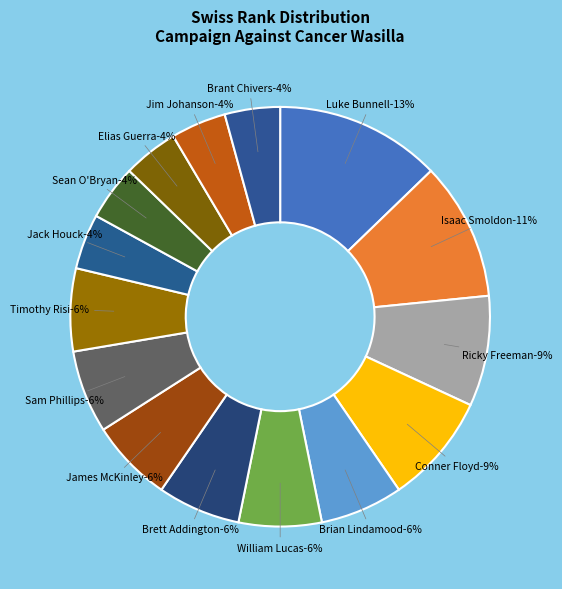

What percentage do 2 and 13 together represent?

14.9%